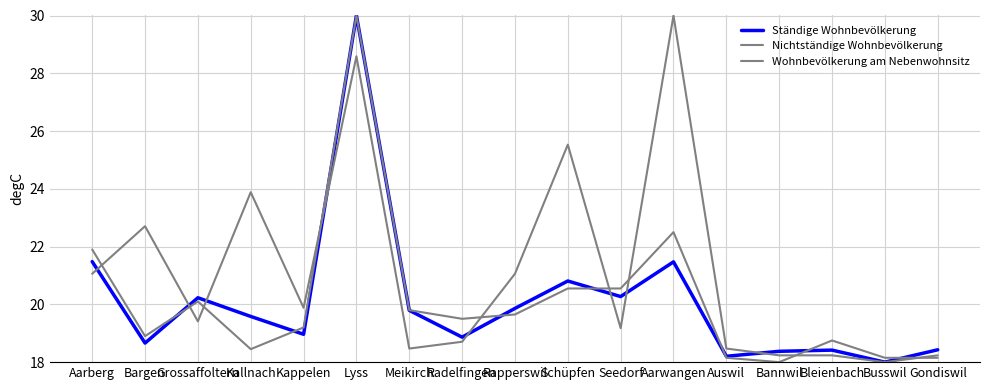

After their last crossing, which series has the higher values: Ständige Wohnbevölkerung or Nichtständige Wohnbevölkerung?

Ständige Wohnbevölkerung